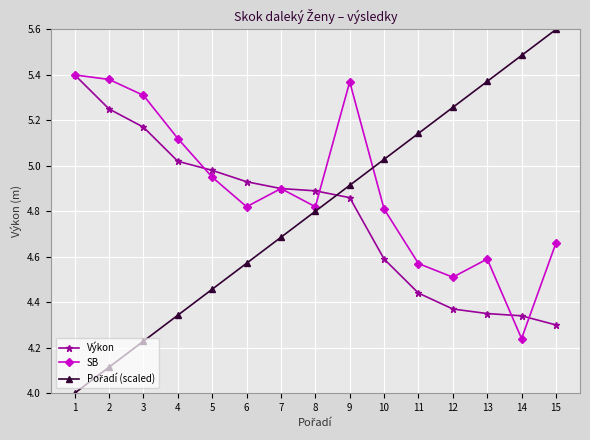

What is the spread (max minus min) of values at 12?

0.9